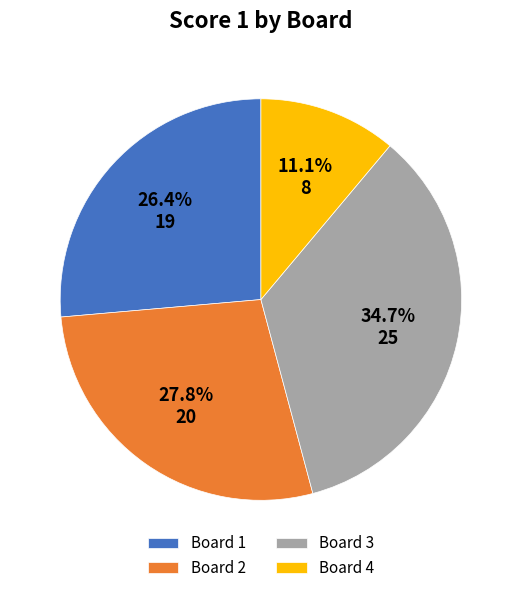

Do Board 3 and Board 1 together represent more than half of the pie?

Yes